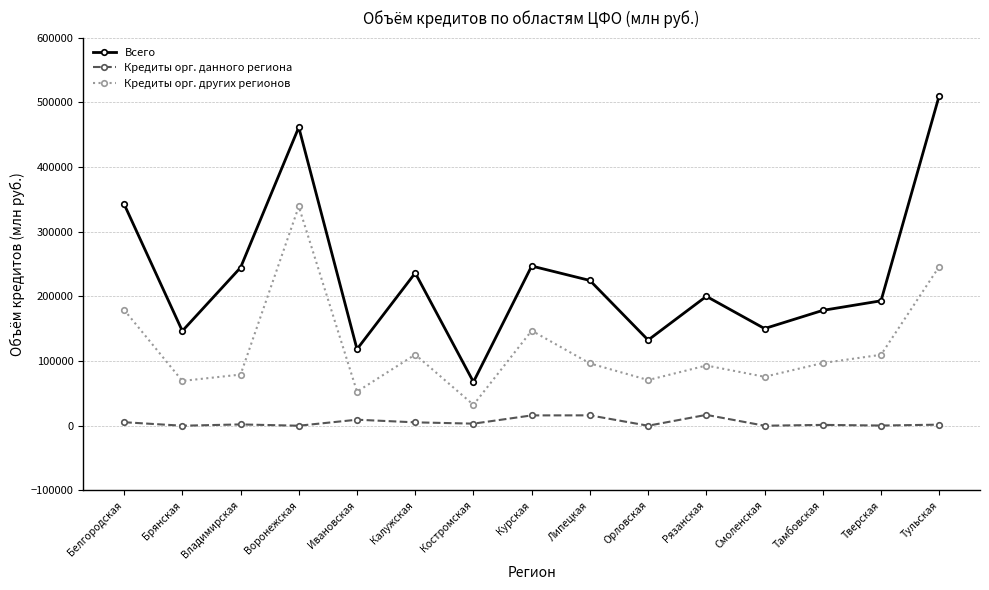

Rank the series at Владимирская from highest to lowest value.

Всего, Кредиты орг. других регионов, Кредиты орг. данного региона